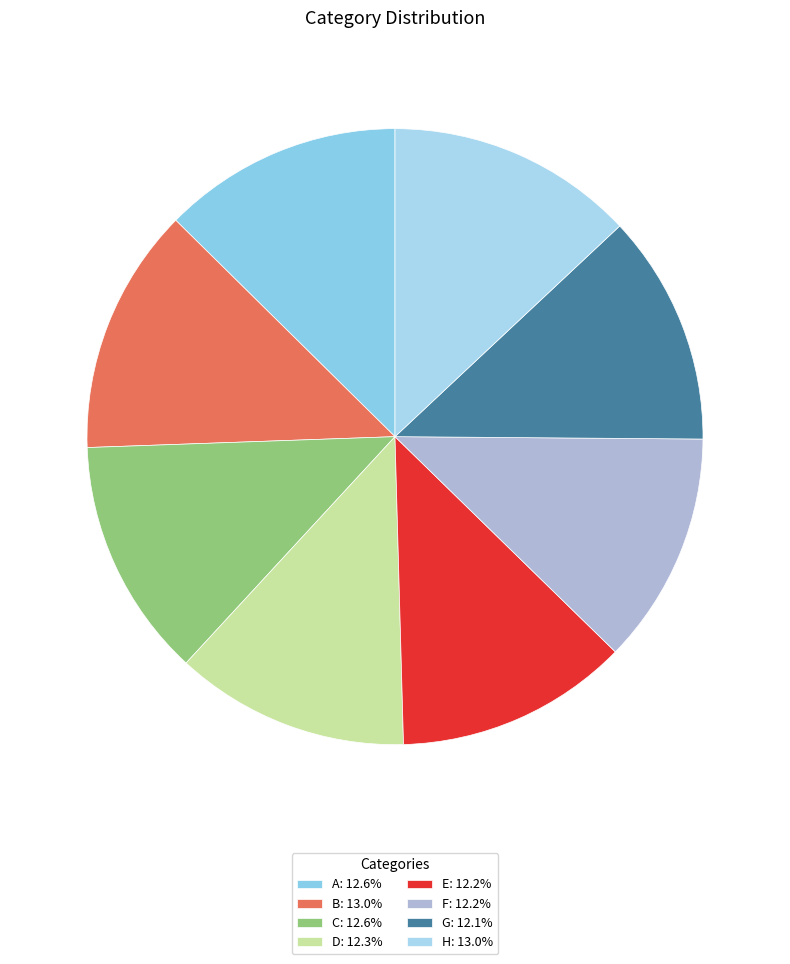

Does E represent more than half of the total?

No